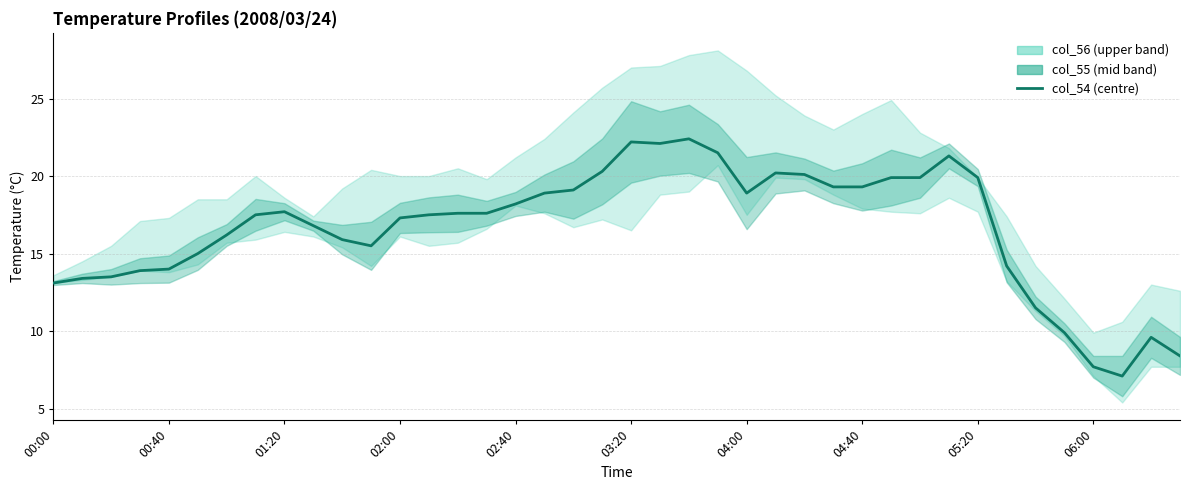

What position from the left is 01:20?

9